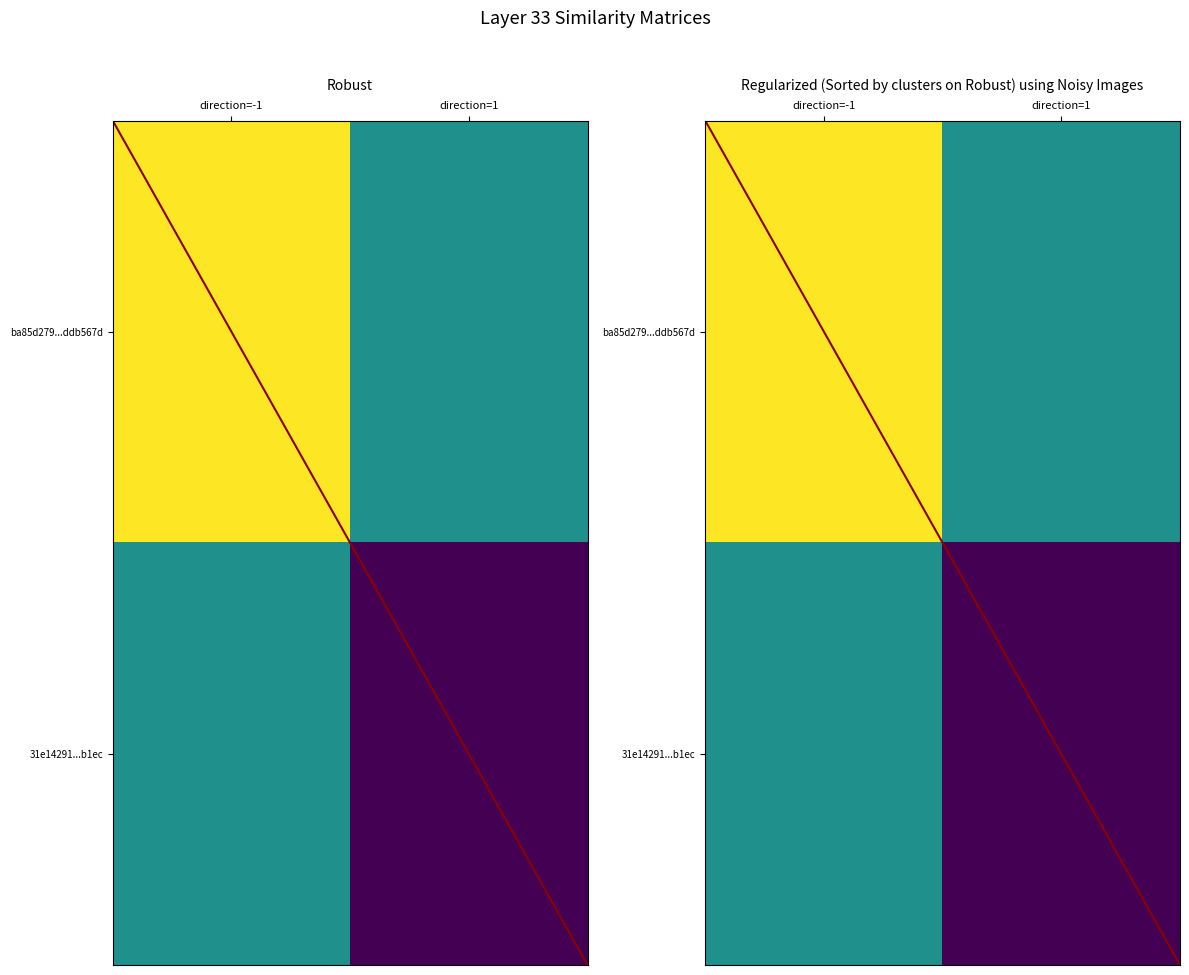

The ba85d279...ddb567d series shows 7.4 at direction=-1. True or false?

False